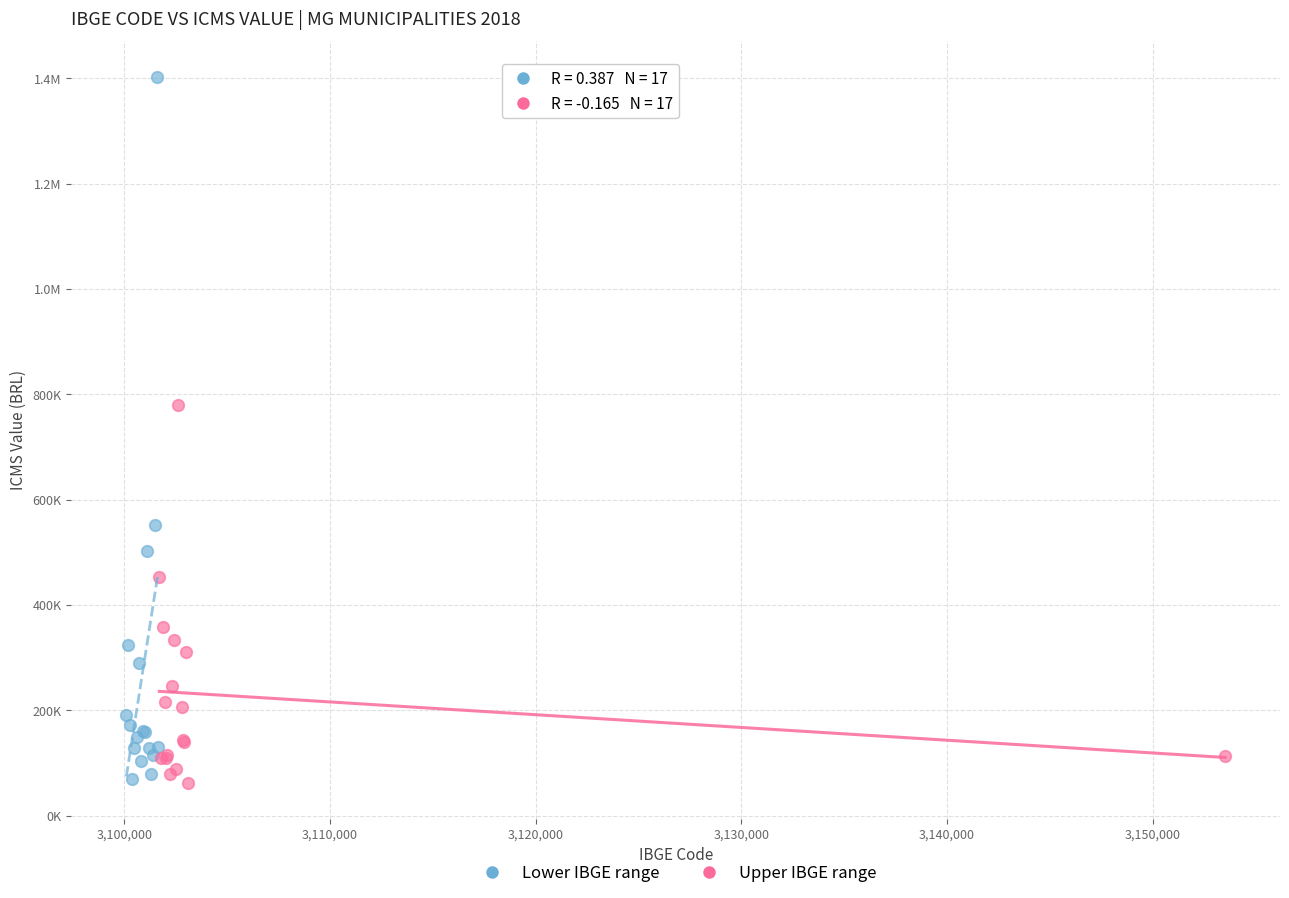

What are all the series names shown in the legend?

Lower IBGE range, Upper IBGE range